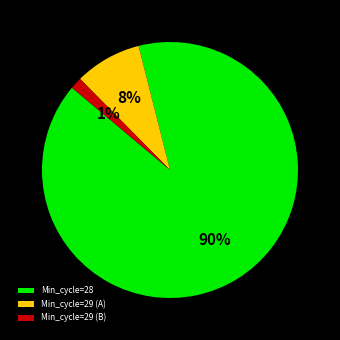

Is it true that Min_cycle=29 (A) is 8% of the pie?

True